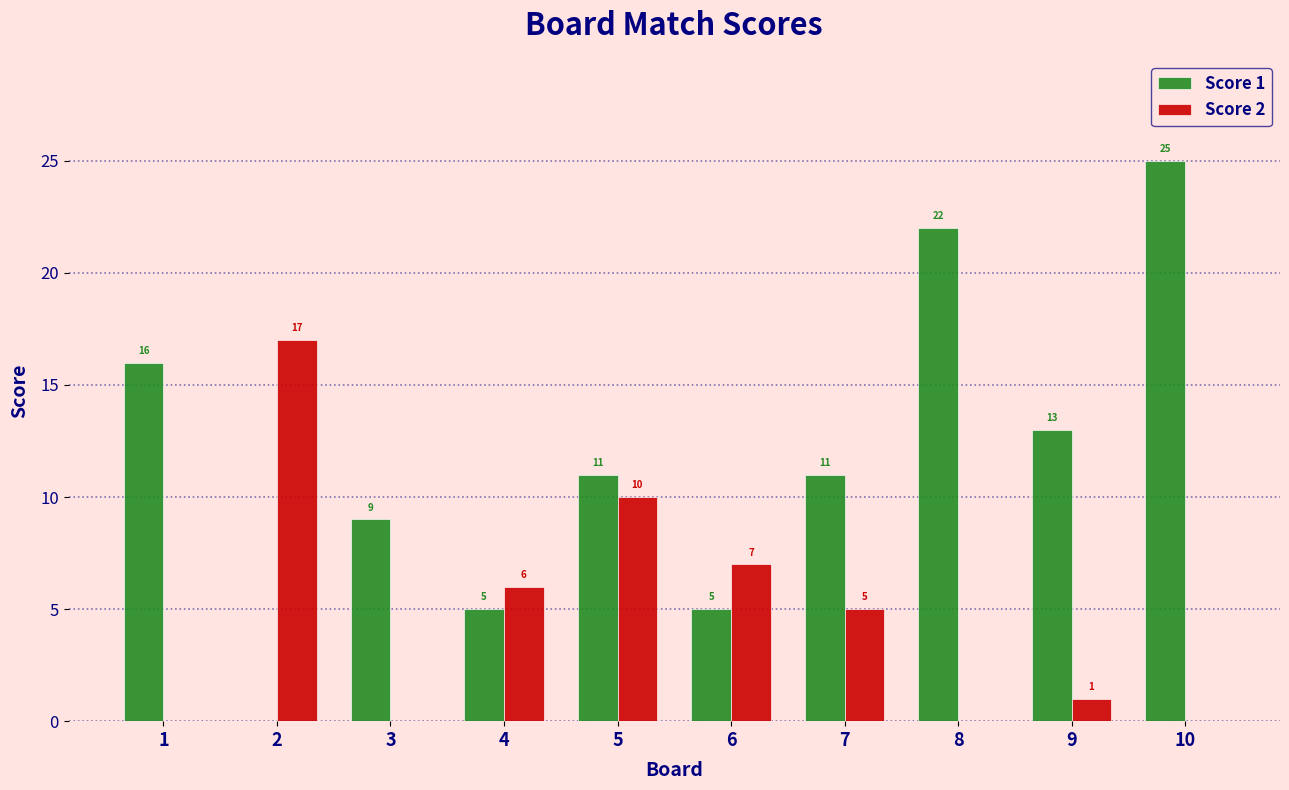

Which series changed the most between 3 and 10?

Score 1